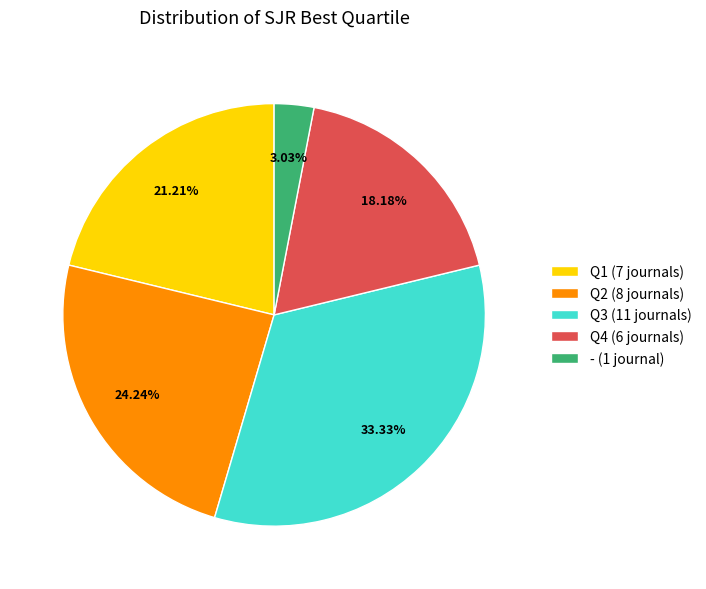

Combined, what portion of the pie is - and Q1?

24.2%